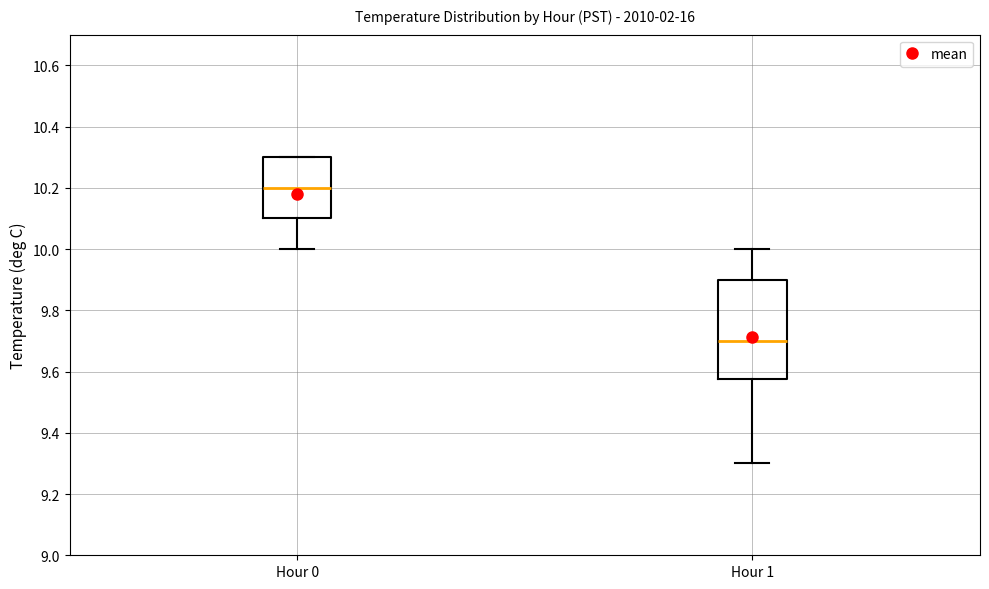

Comparing the boxes themselves (not the whiskers), which one is the tallest?

Hour 1